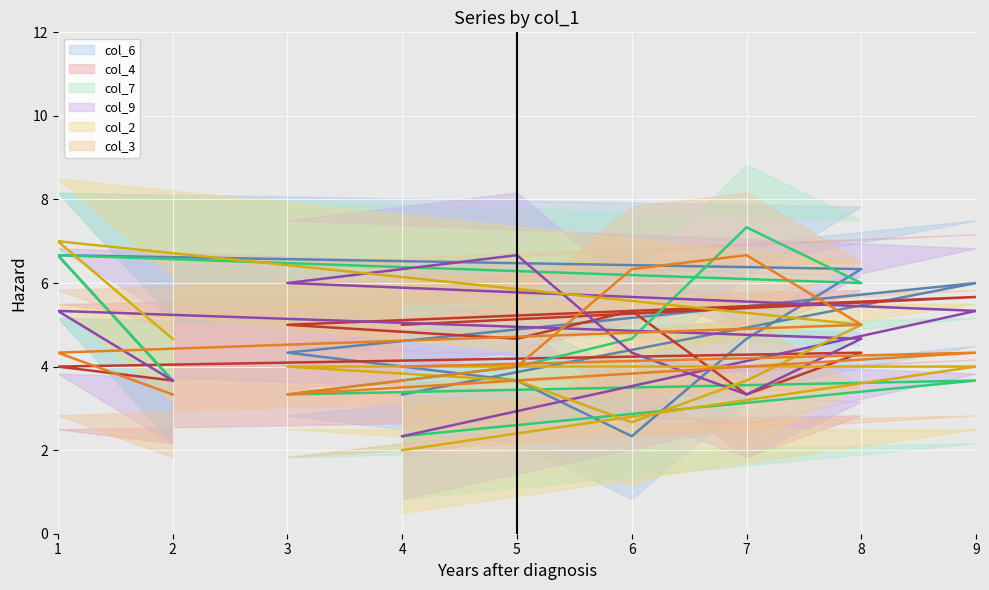

Which series has the largest total across all categories?

col_6